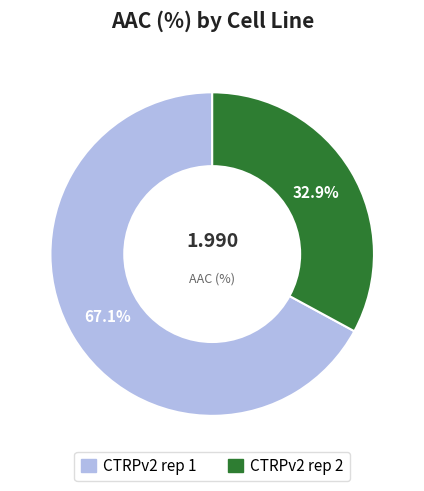

What is the smallest slice in the pie chart?

CTRPv2 rep 2